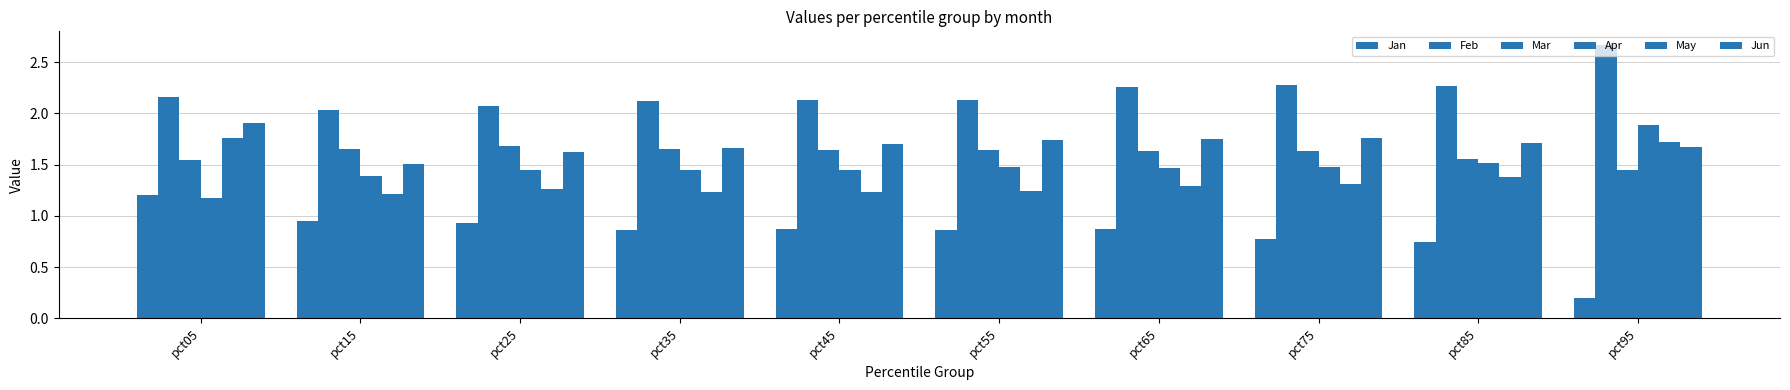

Which series has the widest spread of values?

Jan